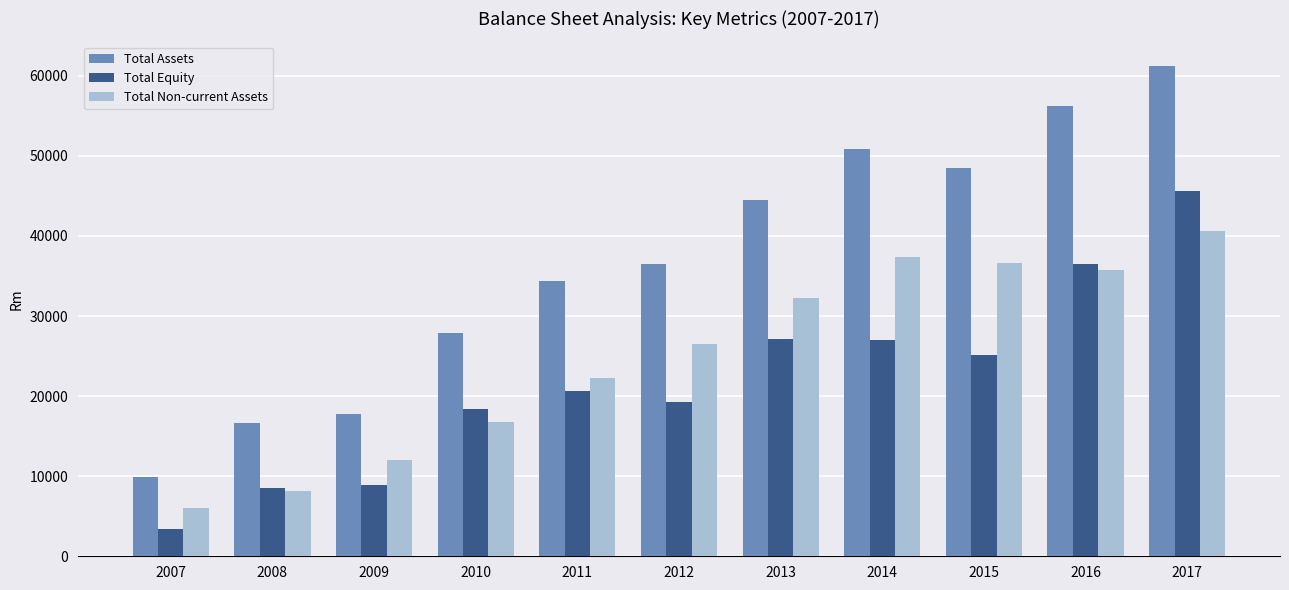

What is the value of the Total Assets bar at the 8th from the left?

50899